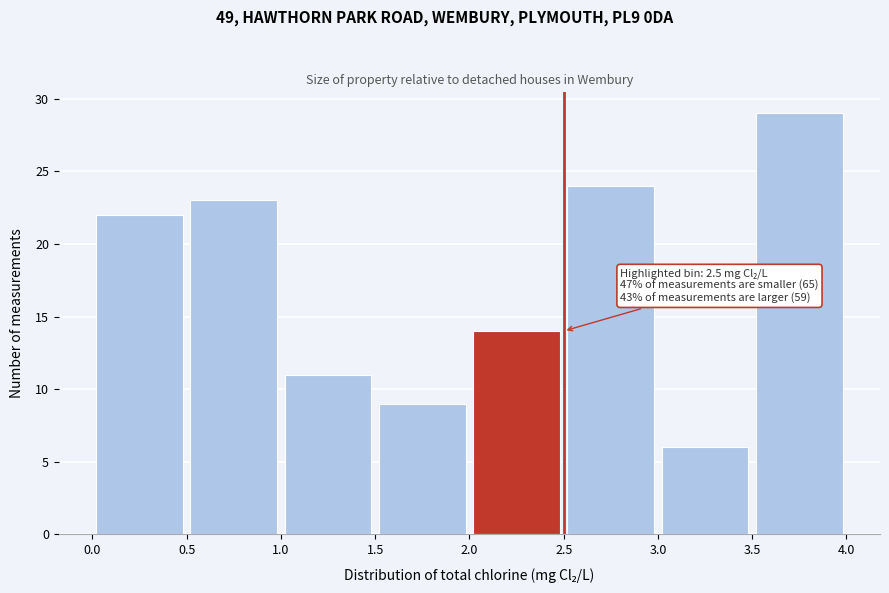

Over which range of the x-axis is the bar tallest?

3.5 to 4.0